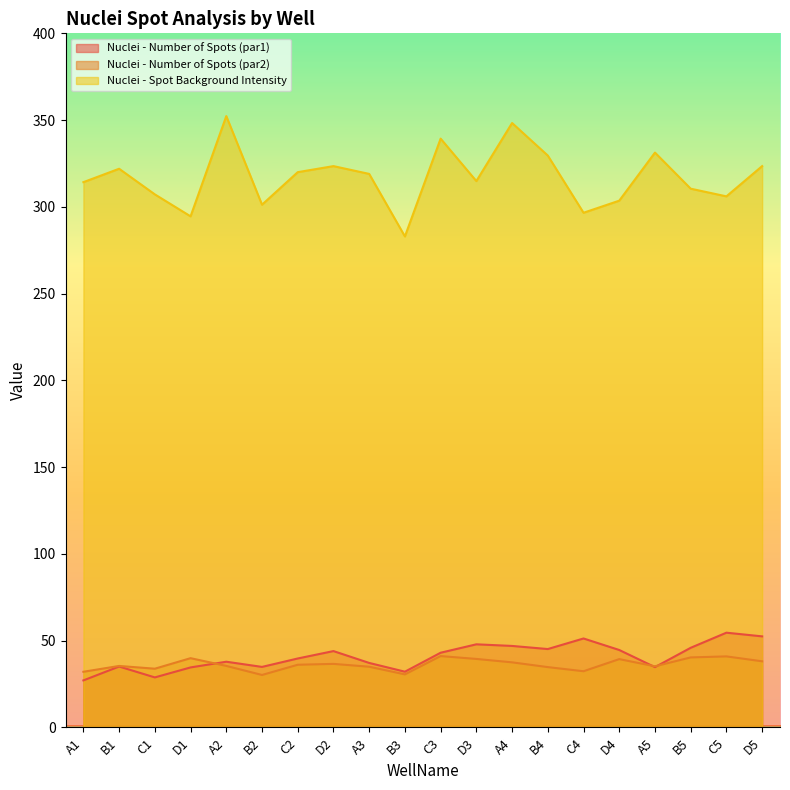

Reading right to left, extract all data points from this chart.

Nuclei - Number of Spots (par1): 52.5	54.6	45.9	34.8	44.7	51.3	45.2	47.0	47.9	43.1	32.1	37.2	44.0	39.8	34.9	37.9	34.6	28.9	35.1	27.1
Nuclei - Number of Spots (par2): 38.1	41.0	40.4	35.3	39.4	32.4	34.8	37.5	39.5	41.1	30.6	35.0	36.6	36.1	30.3	35.5	39.9	33.9	35.5	32.1
Nuclei - Spot Background Intensity: 323.5	306.1	310.5	331.3	303.6	296.6	329.6	348.3	314.9	339.3	283.0	319.0	323.5	320.0	301.2	352.3	294.5	307.2	322.0	314.2